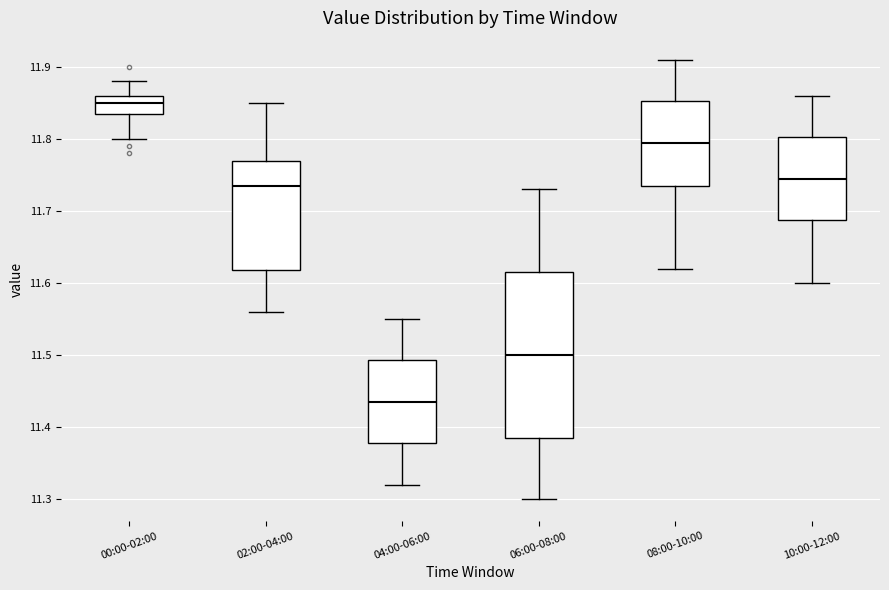

Reading left to right, transcribe this box plot: for each box, give where its median line is, the range the box spans, and where its two whiskers end, as read against the y-axis. The values are not printed on the chart, so give them approximately, as read against the axis.

00:00-02:00: median 11.85, box 11.84 to 11.86, whiskers 11.80 to 11.88
02:00-04:00: median 11.74, box 11.62 to 11.77, whiskers 11.56 to 11.85
04:00-06:00: median 11.44, box 11.38 to 11.49, whiskers 11.32 to 11.55
06:00-08:00: median 11.50, box 11.39 to 11.62, whiskers 11.30 to 11.73
08:00-10:00: median 11.80, box 11.74 to 11.85, whiskers 11.62 to 11.91
10:00-12:00: median 11.75, box 11.69 to 11.80, whiskers 11.60 to 11.86